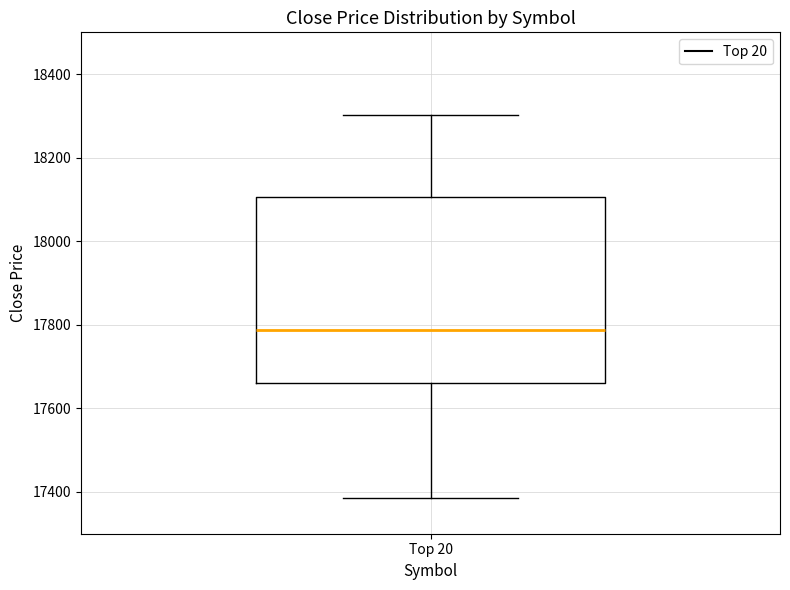

Transcribe this box plot: give where the median line is, the range the box spans, and where the two whiskers end, as read against the y-axis. The values are not printed on the chart, so give them approximately, as read against the axis.

median 17780, box 17660 to 18100, whiskers 17380 to 18300